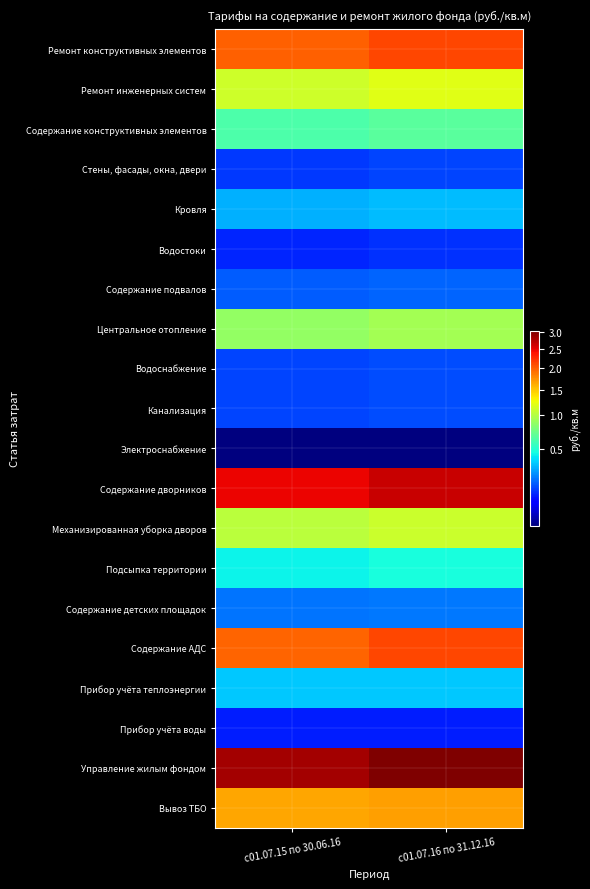

What is the total value across all series at с01.07.15 по 30.06.16?

16.8